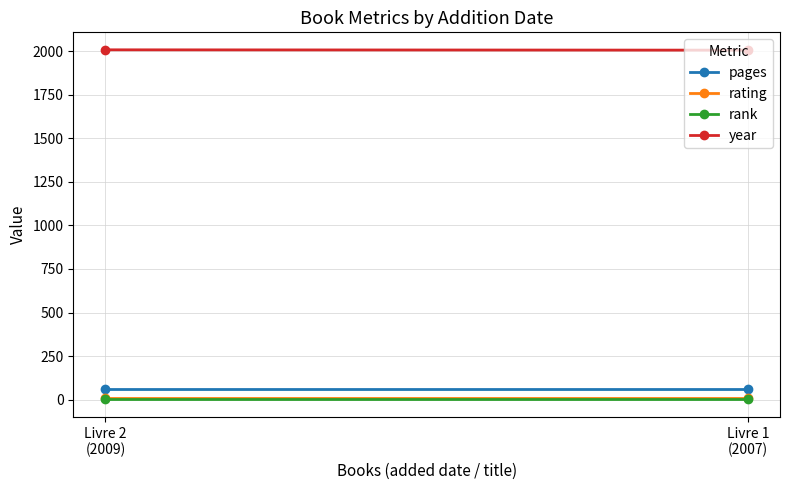

At how many categories does at least one series exceed 578?

2